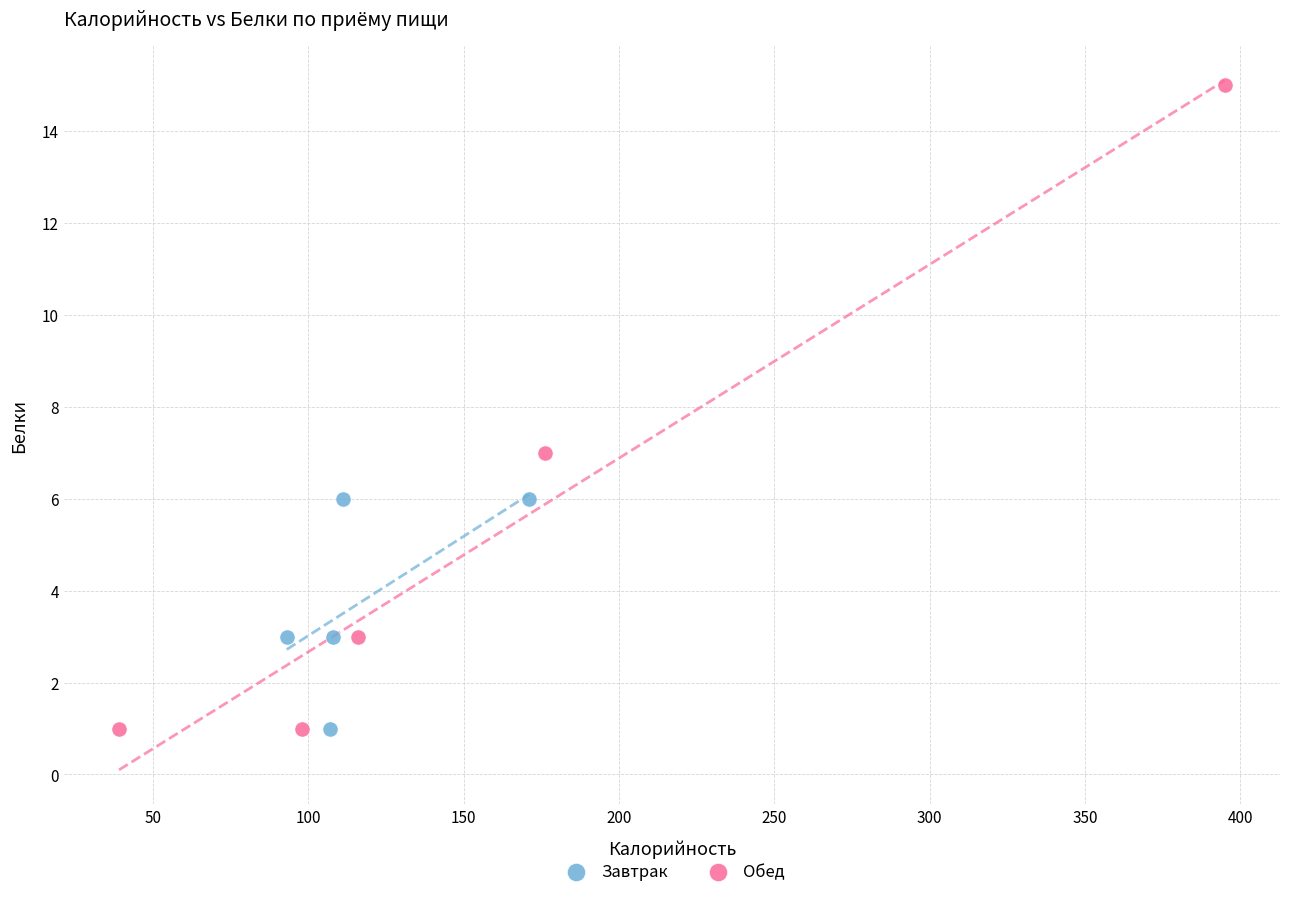

Which series contains the highest Y value?

Обед